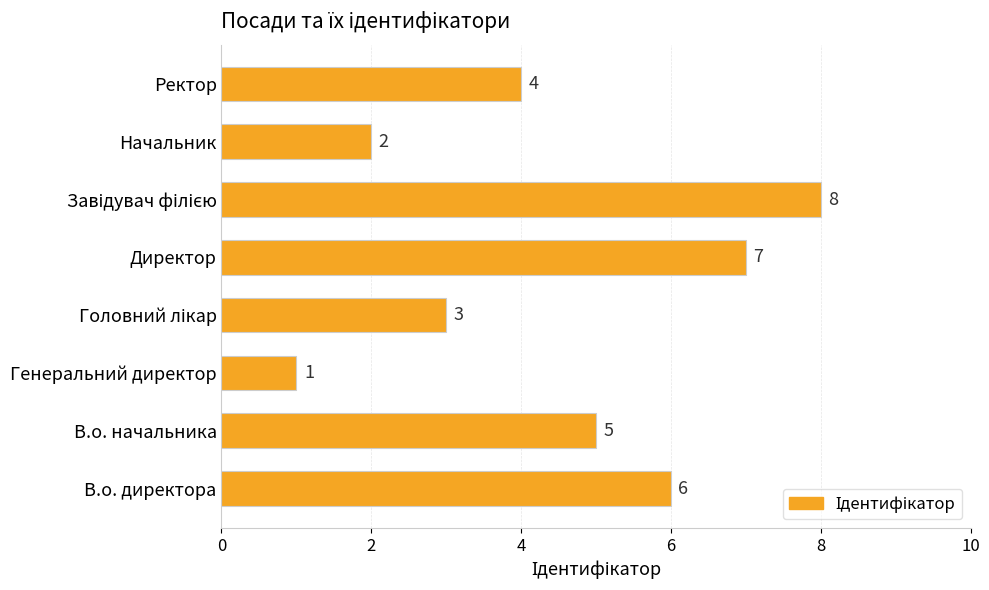

Reading top to bottom, list all the values displayed in this chart.

4	2	8	7	3	1	5	6